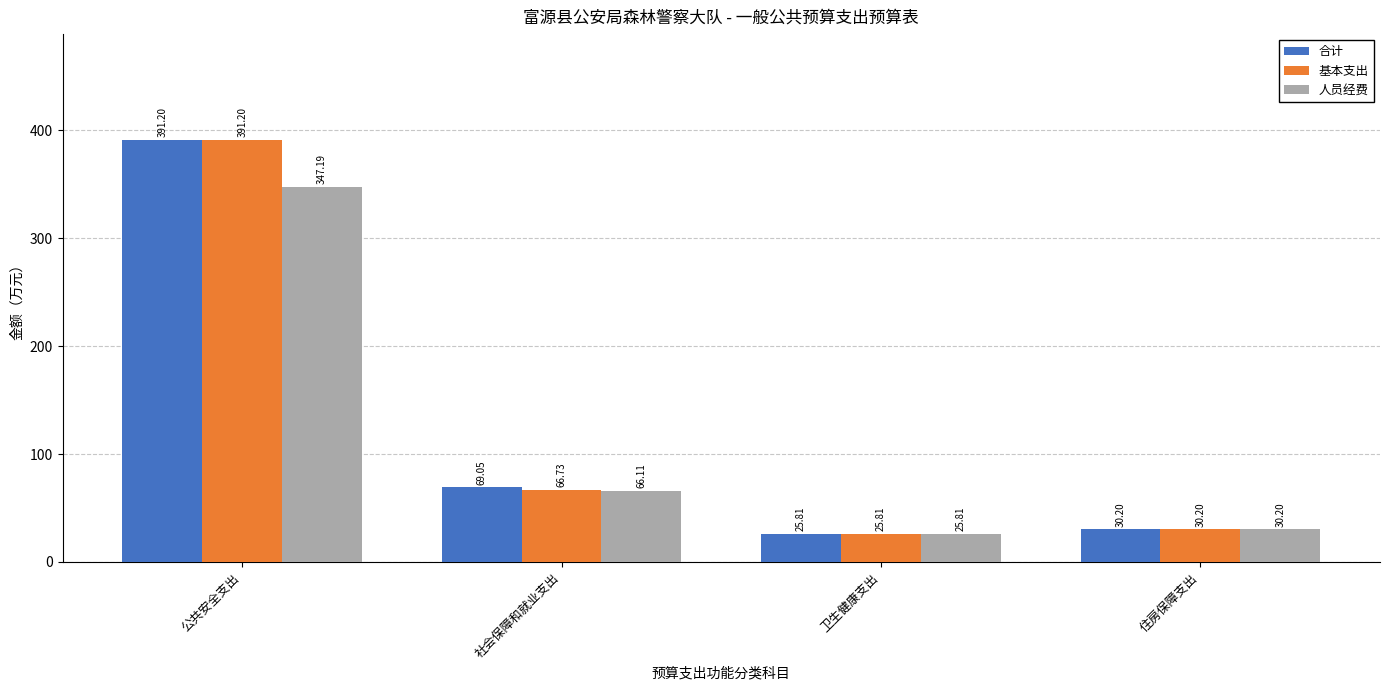

At how many categories does at least one series exceed 125?

1